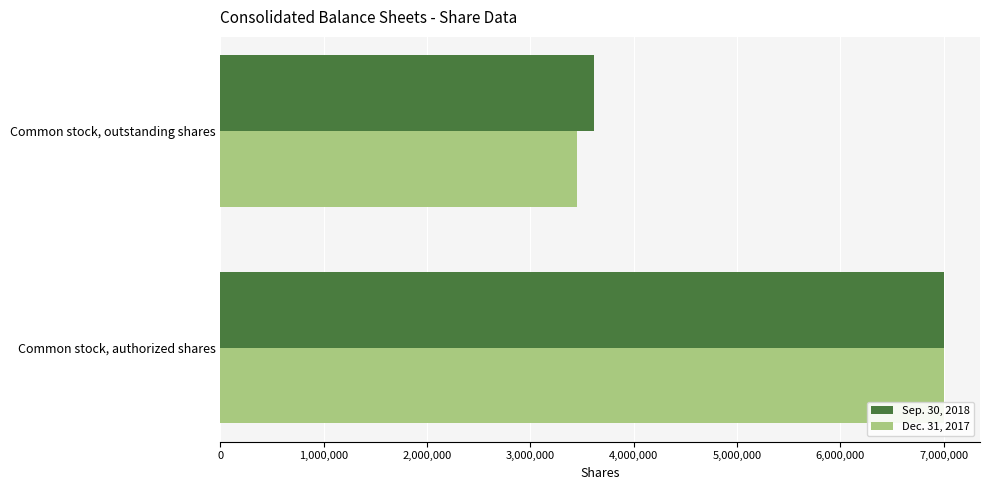

Which series has the widest spread of values?

Dec. 31, 2017